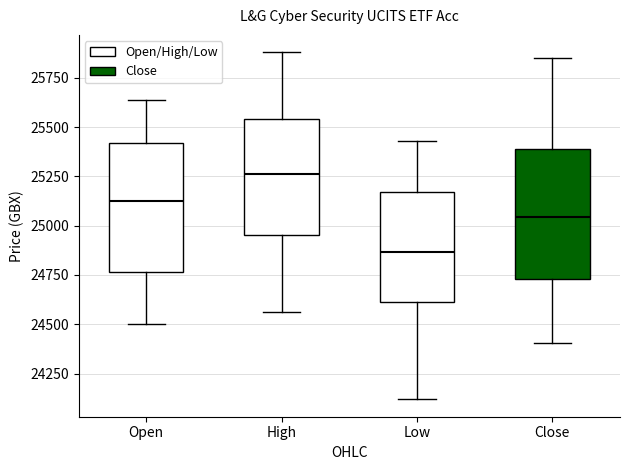

Where does the median line of the box for Low sit on the y-axis? The values are not printed on the chart, so give them approximately, as read against the axis.

24850